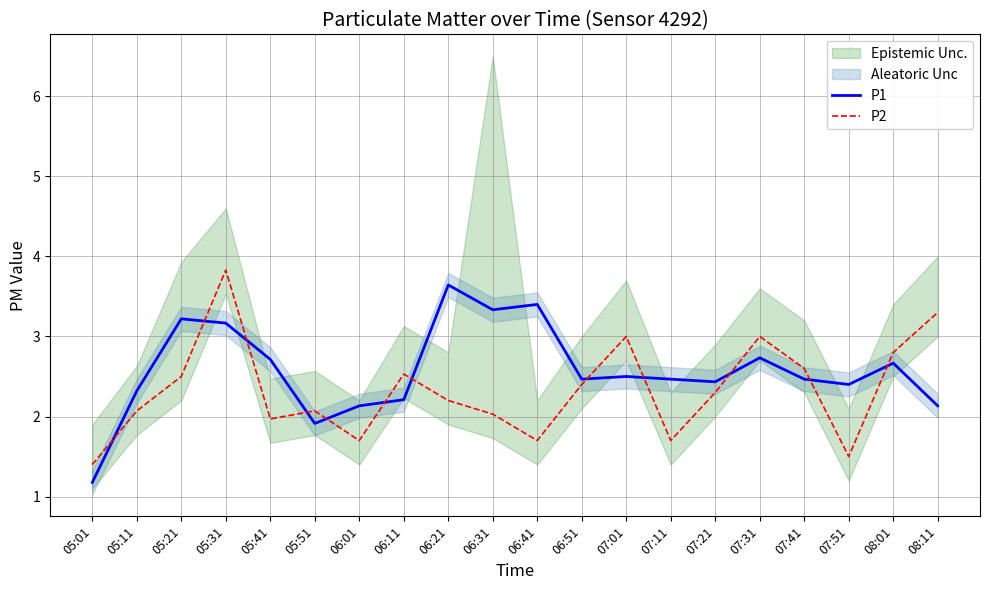

The P2 series shows 1.0 at 06:01. True or false?

False